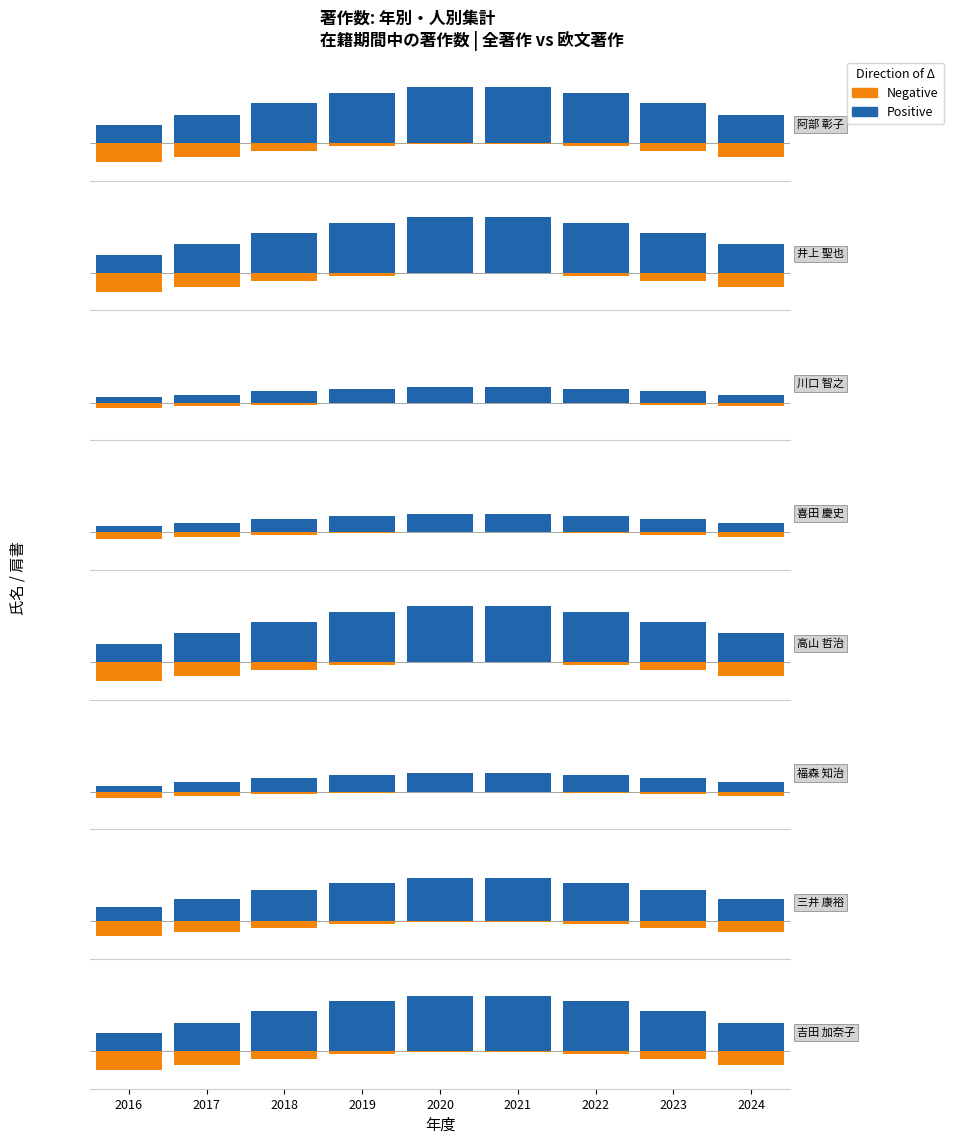

At how many categories does at least one series exceed 1?

8